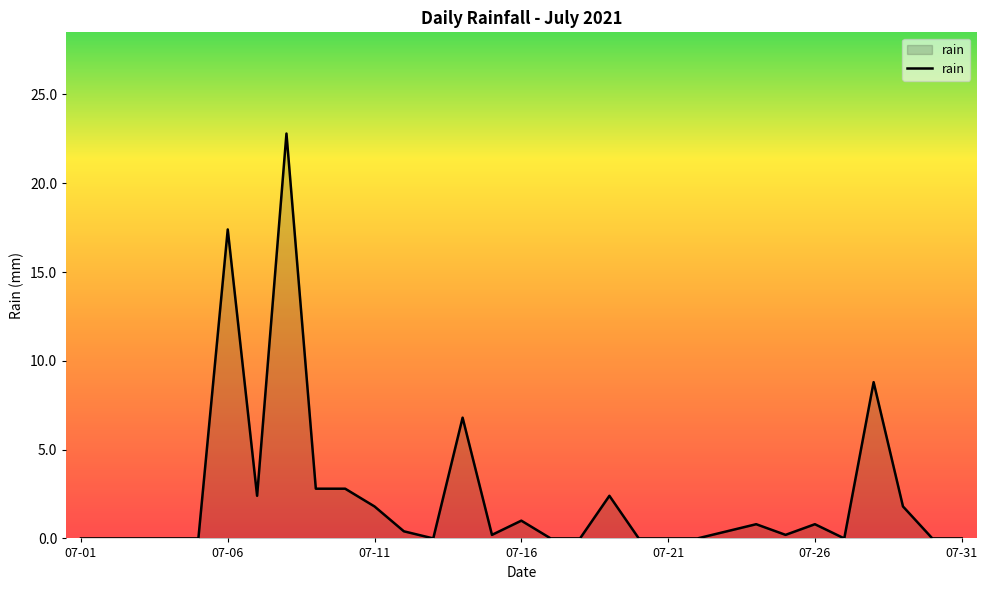

What is the greatest value displayed?

22.8